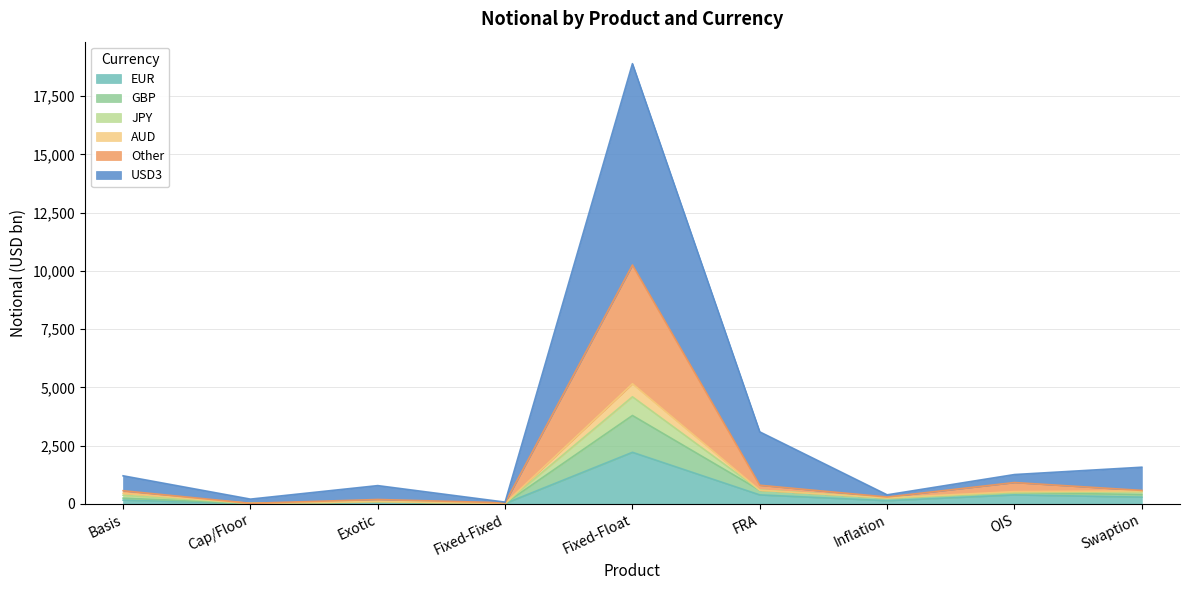

At how many categories does at least one series exceed 8786?

1